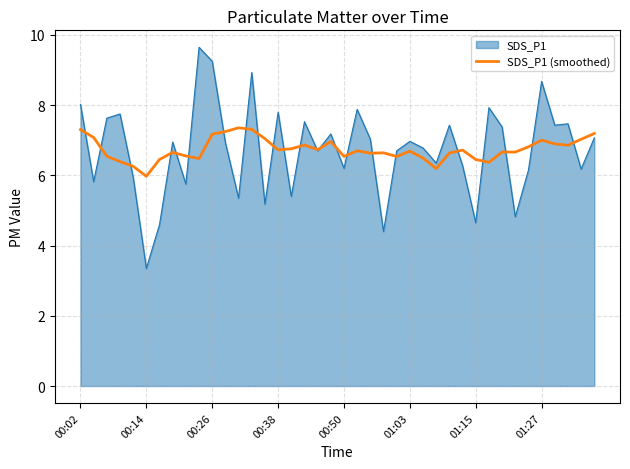

Rank the series by their maximum value, from highest to lowest.

SDS_P1, SDS_P1 (smoothed)